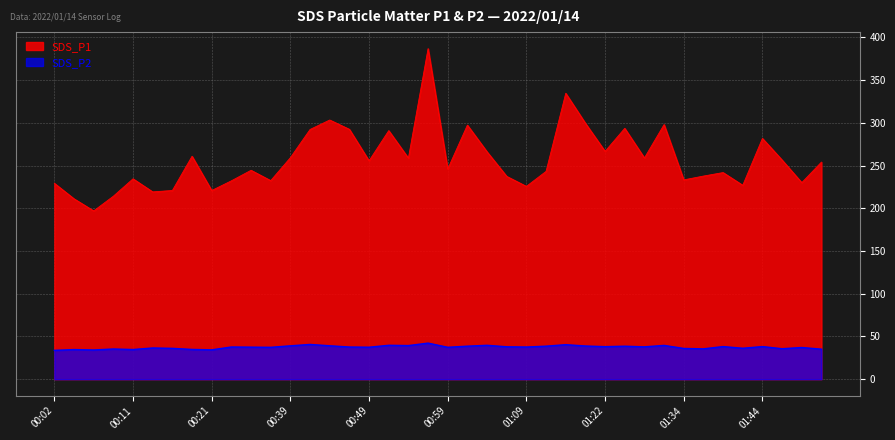

True or false: SDS_P1 and SDS_P2 cross at least once.

False